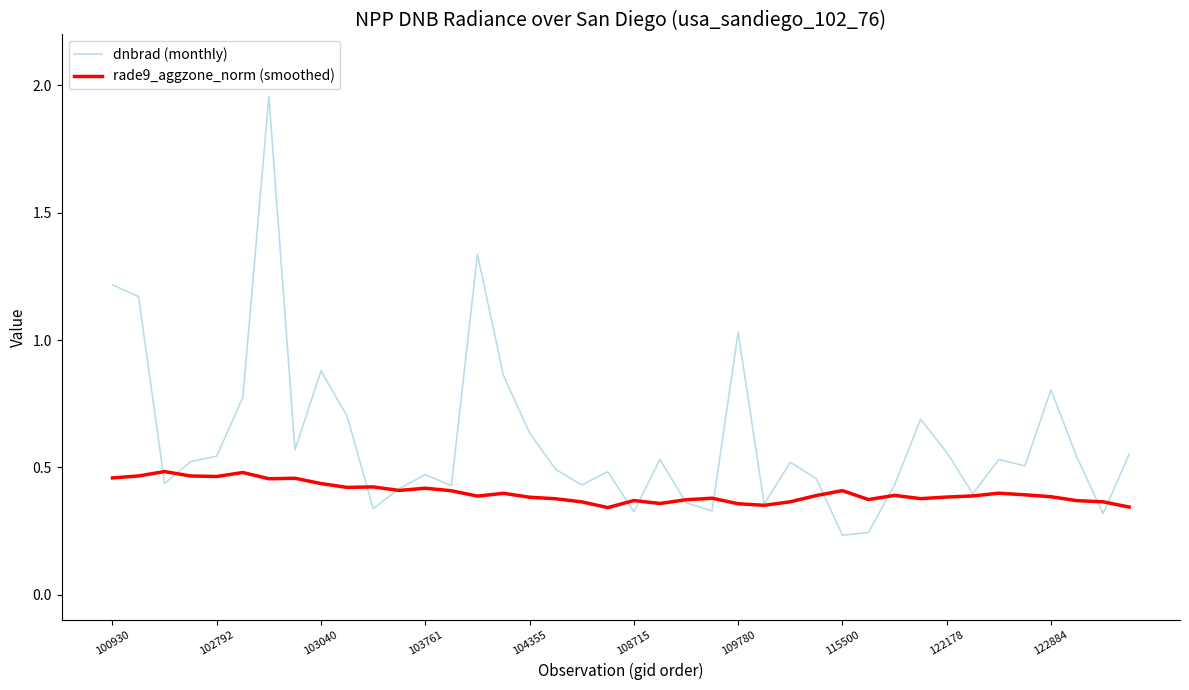

List the series in order of their overall mean, lowest first.

rade9_aggzone_norm (smoothed), dnbrad (monthly)